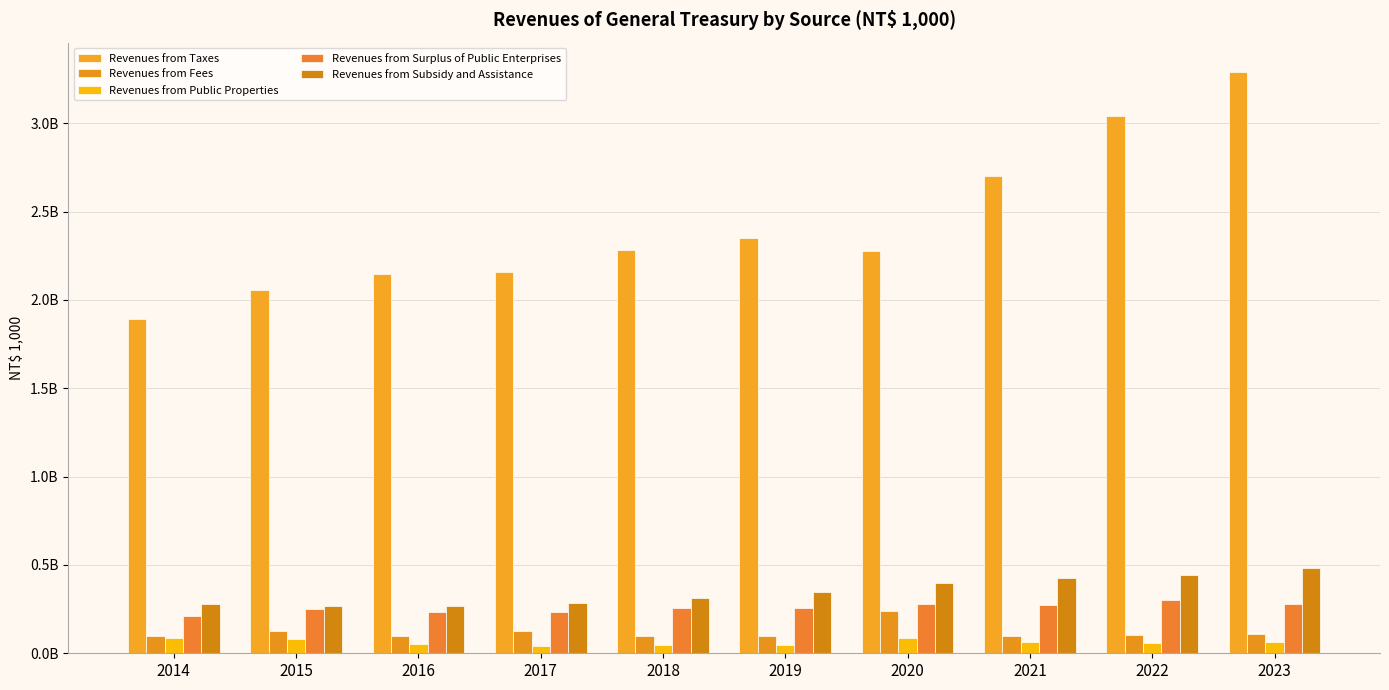

The Revenues from Public Properties series shows 23454205 at 2018. True or false?

False